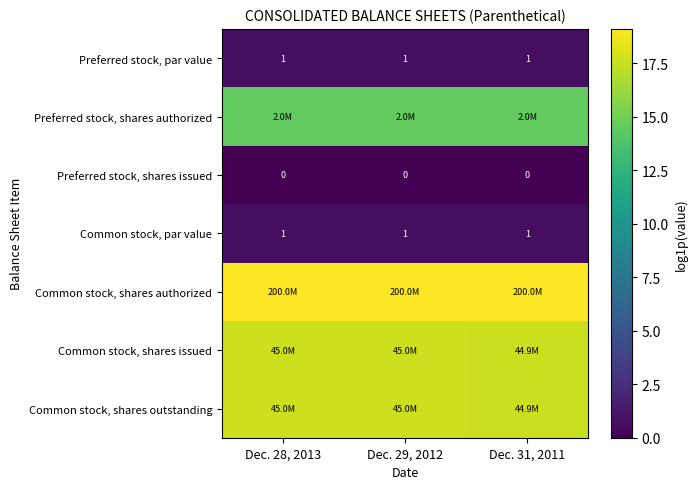

Read the Common stock, shares authorized value at Dec. 31, 2011.

19.1